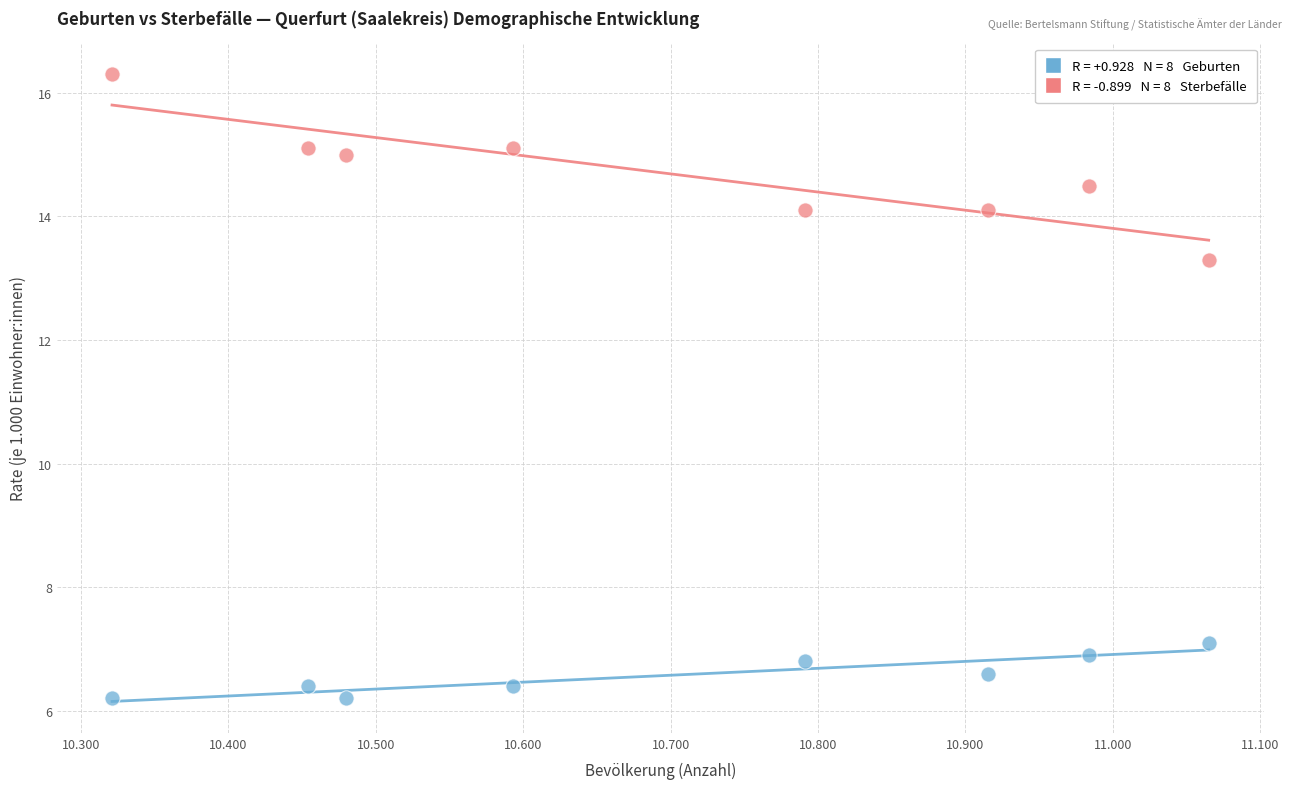

Across all series, what Y value is closest to 11?

13.3